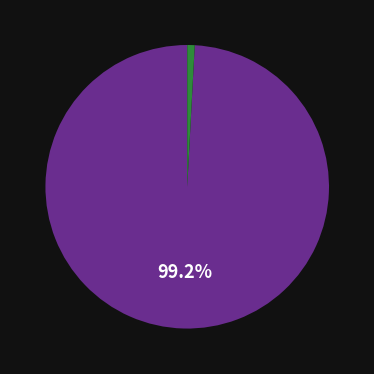

Does any single category account for the majority?

Yes